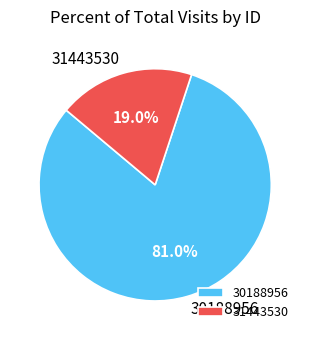

Which category has the biggest portion of the pie?

30188956